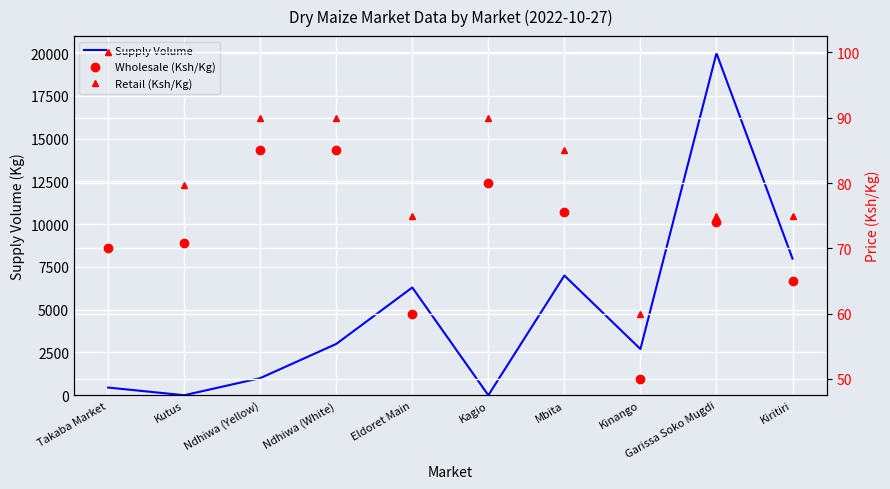

What is the approximate value of Retail (Ksh/Kg) at Eldoret Main?

75.0